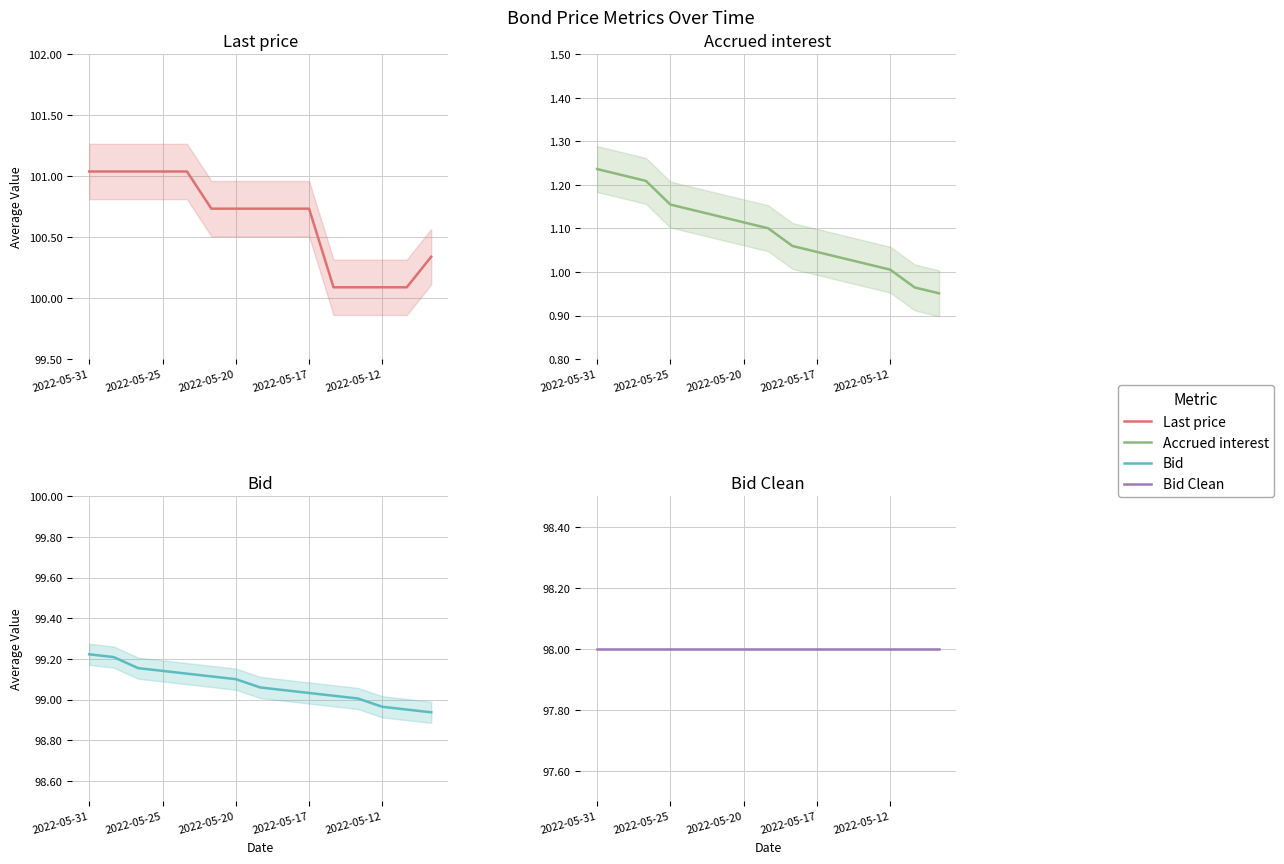

The value of Accrued interest at 11 is 1.0. True or false?

True